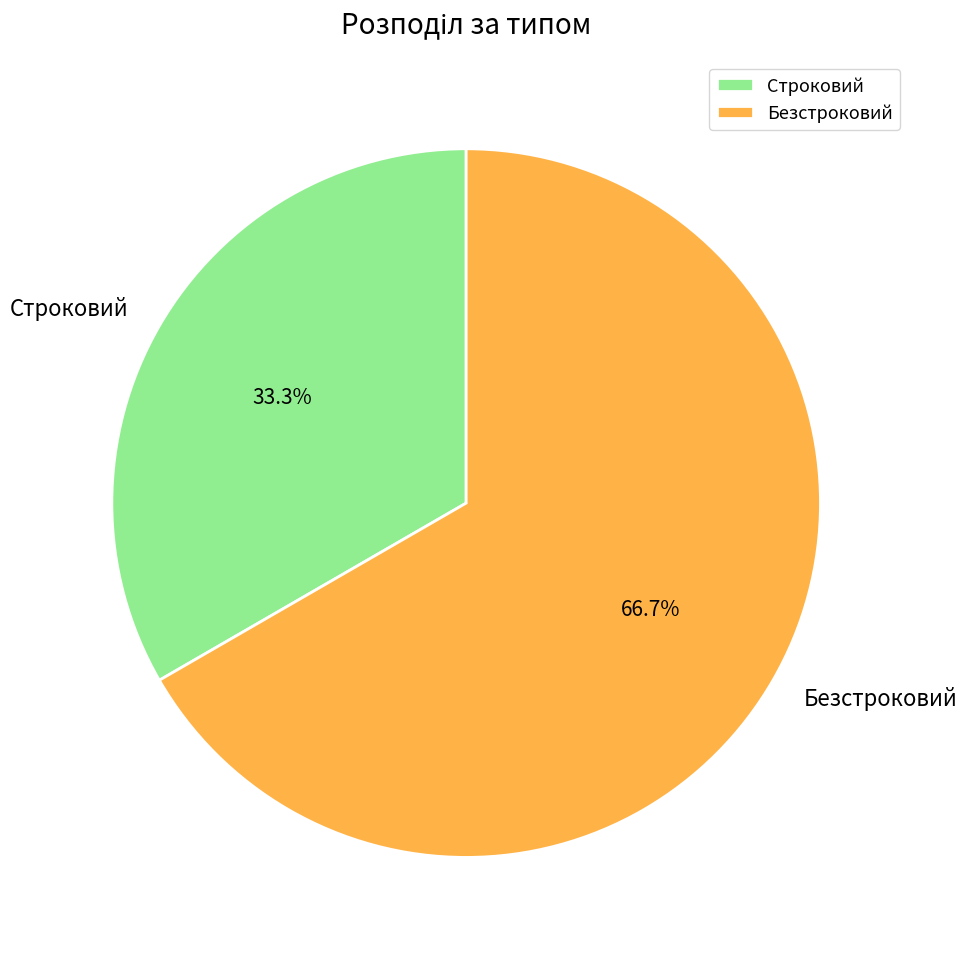

Between Строковий and Безстроковий, which is larger?

Безстроковий